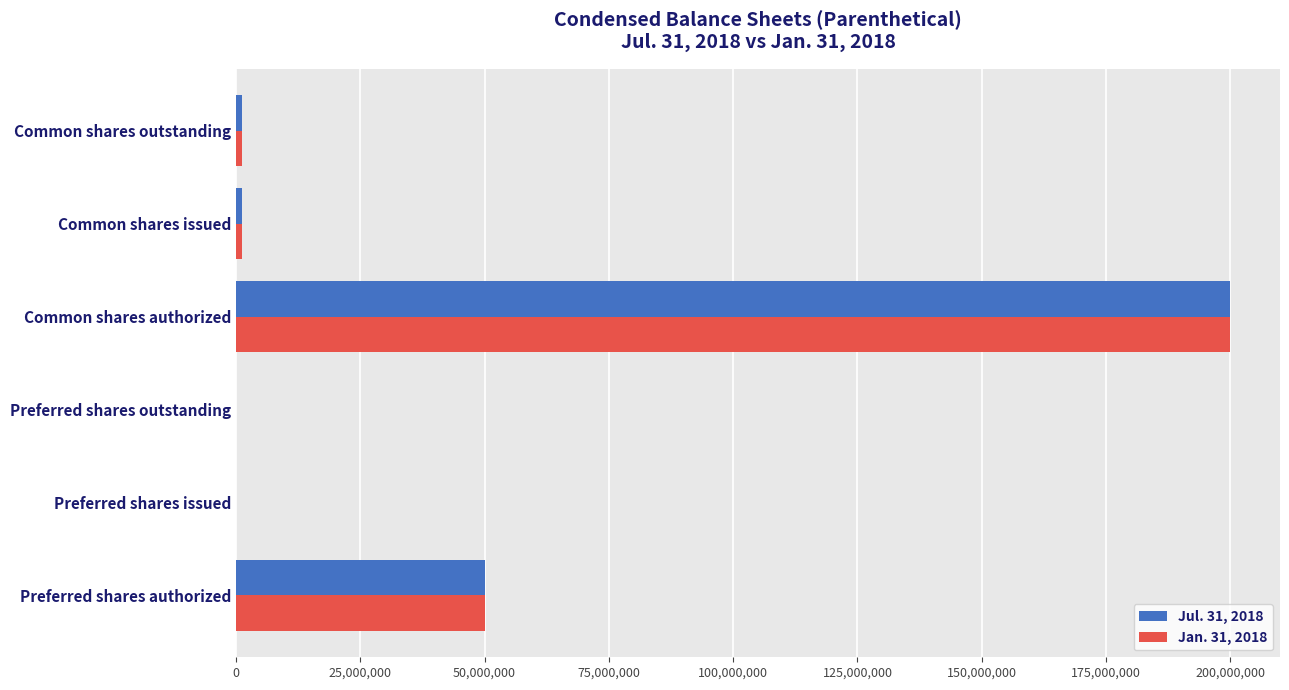

The value of Jul. 31, 2018 at Preferred shares issued is 0. True or false?

True